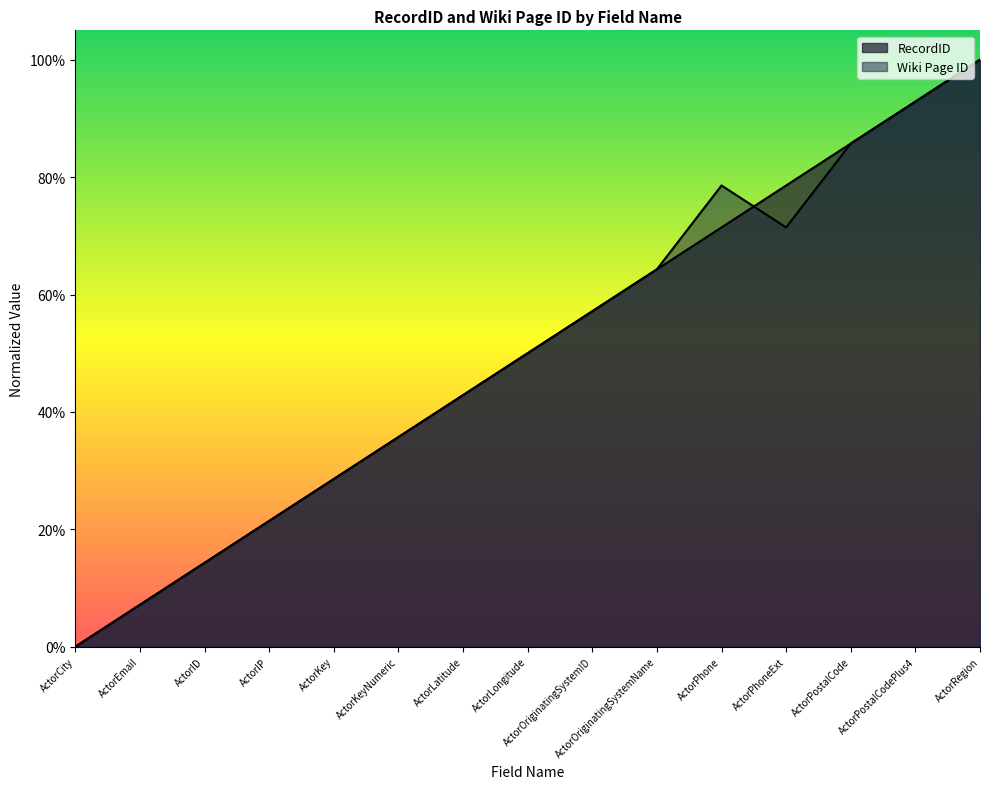

Rank the series at ActorKey from lowest to highest value.

RecordID, Wiki Page ID